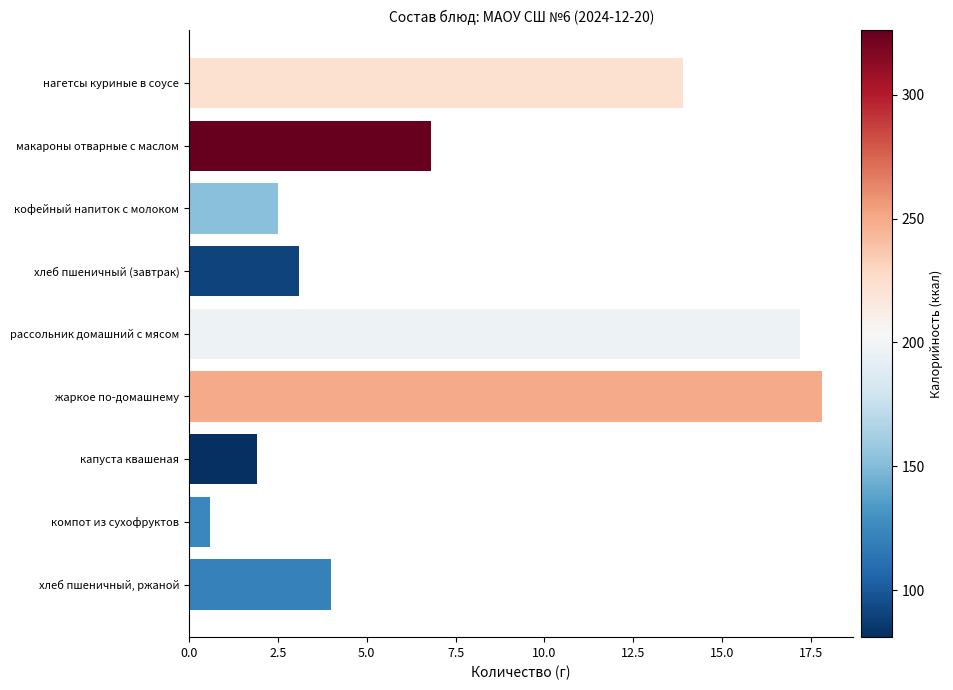

The chart shows a value of 3.4 at капуста квашеная. True or false?

False